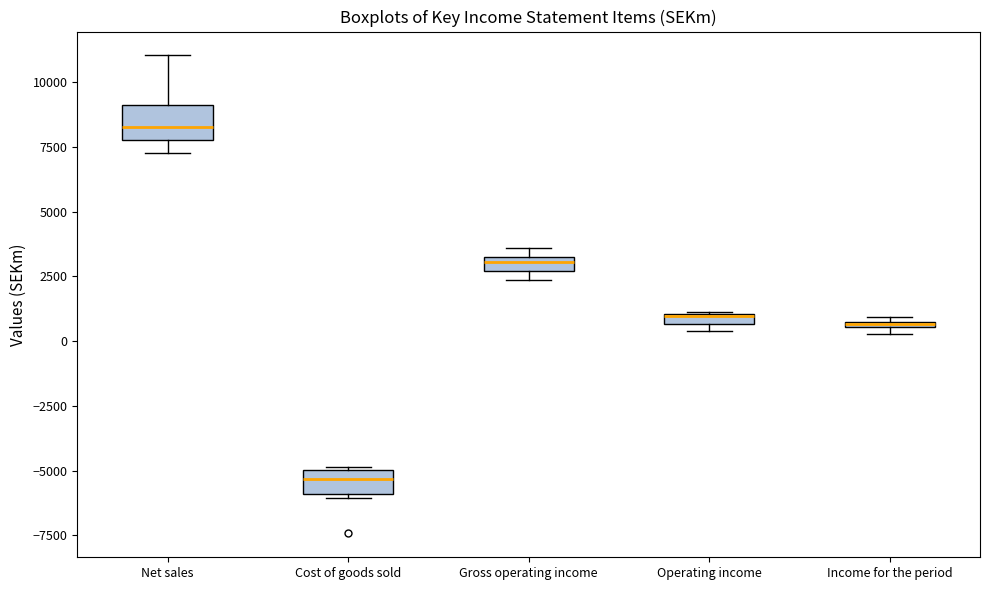

Where is the upper edge of the box for Income for the period on the y-axis? The values are not printed on the chart, so give them approximately, as read against the axis.

1000